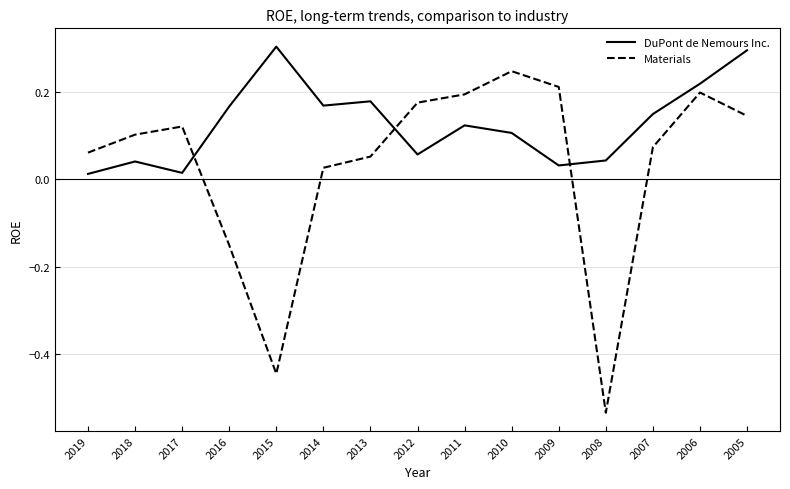

At 2014, list the series in order from largest to smallest.

DuPont de Nemours Inc., Materials